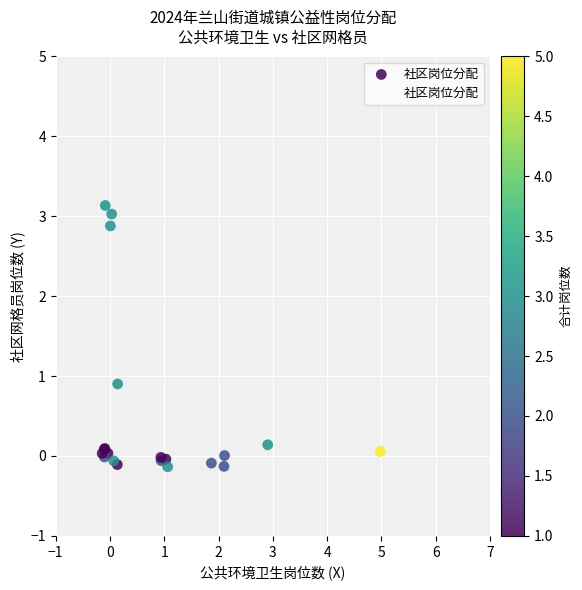

What Y value in the scatter plot is closest to 1?

0.9